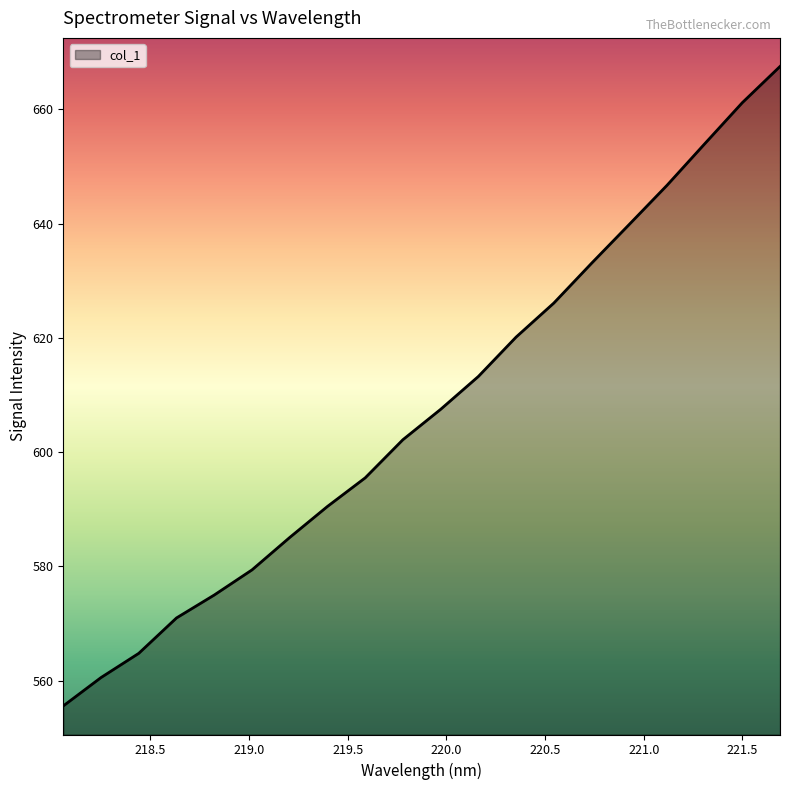

How many values are below 607?

10